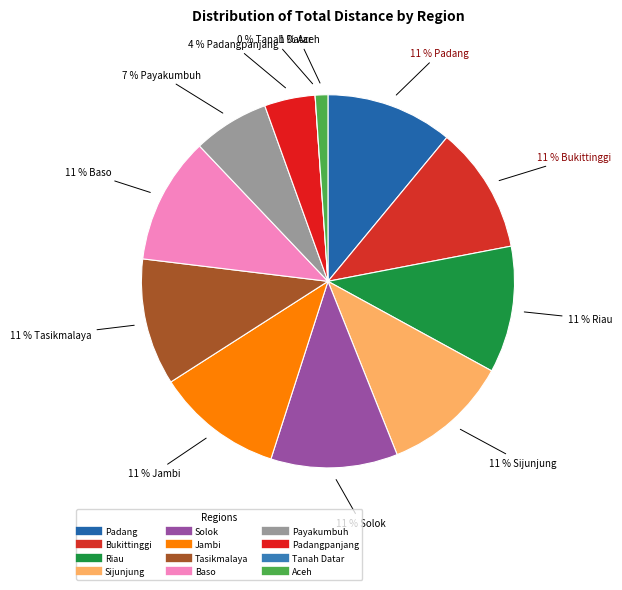

To the nearest percent, what is the difference between the largest and smallest slice percentages?

11%